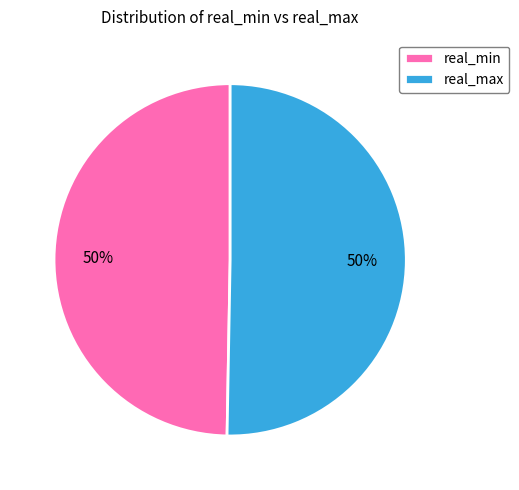

To the nearest percent, what is the average slice percentage?

50%